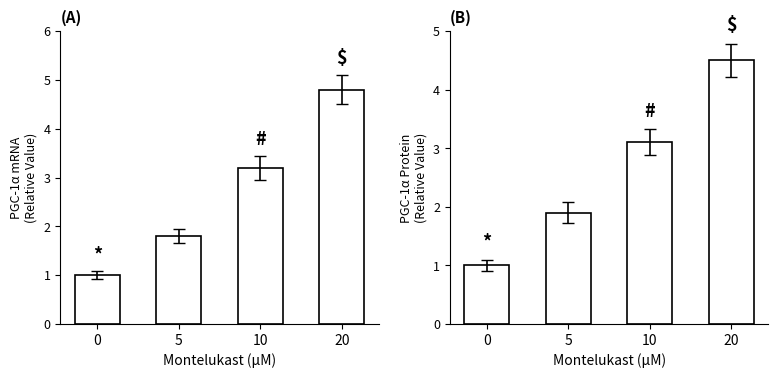

What is the spread (max minus min) of values at 5?

0.1